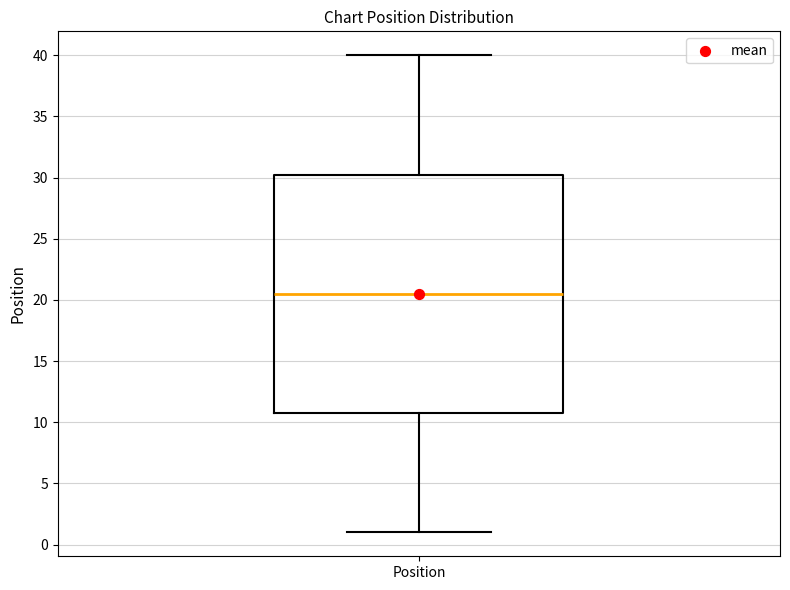

Where does the median line of the box for Position sit on the y-axis? The values are not printed on the chart, so give them approximately, as read against the axis.

20.5